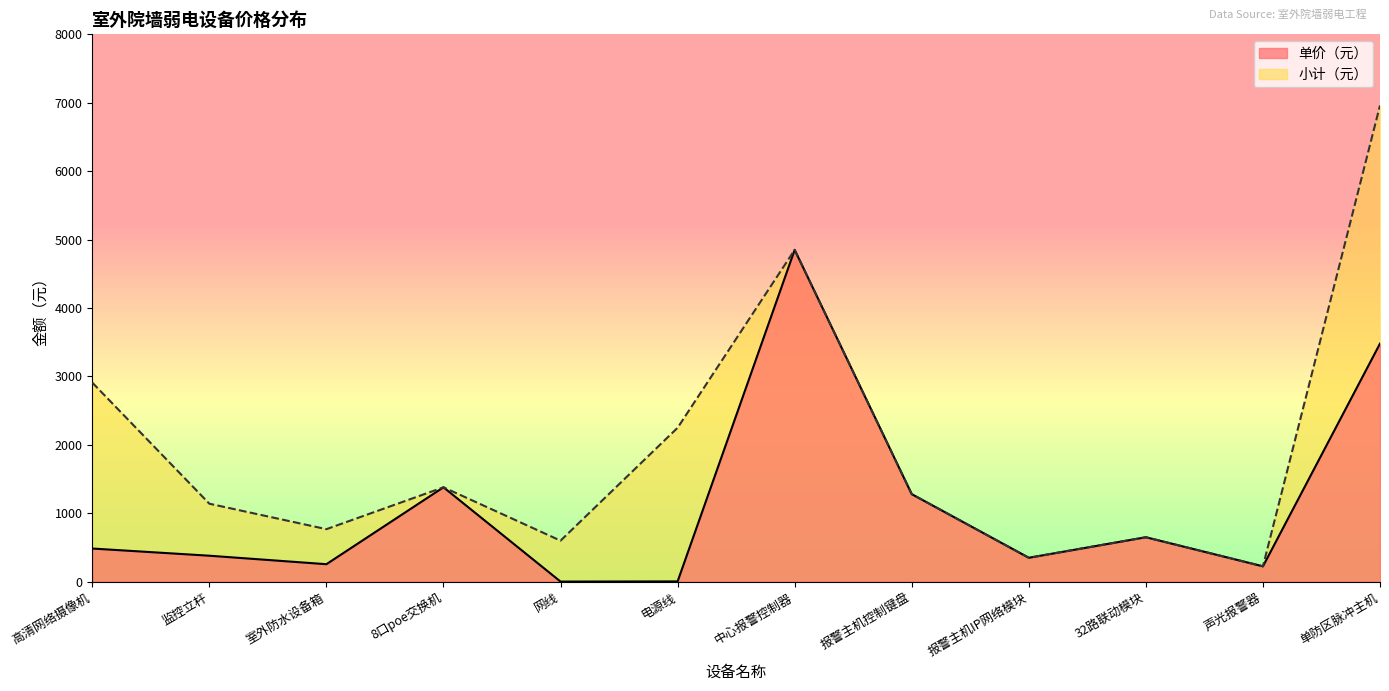

What is the sum of the 小计（元） values at 监控立杆 and 高清网络摄像机?

4050.0